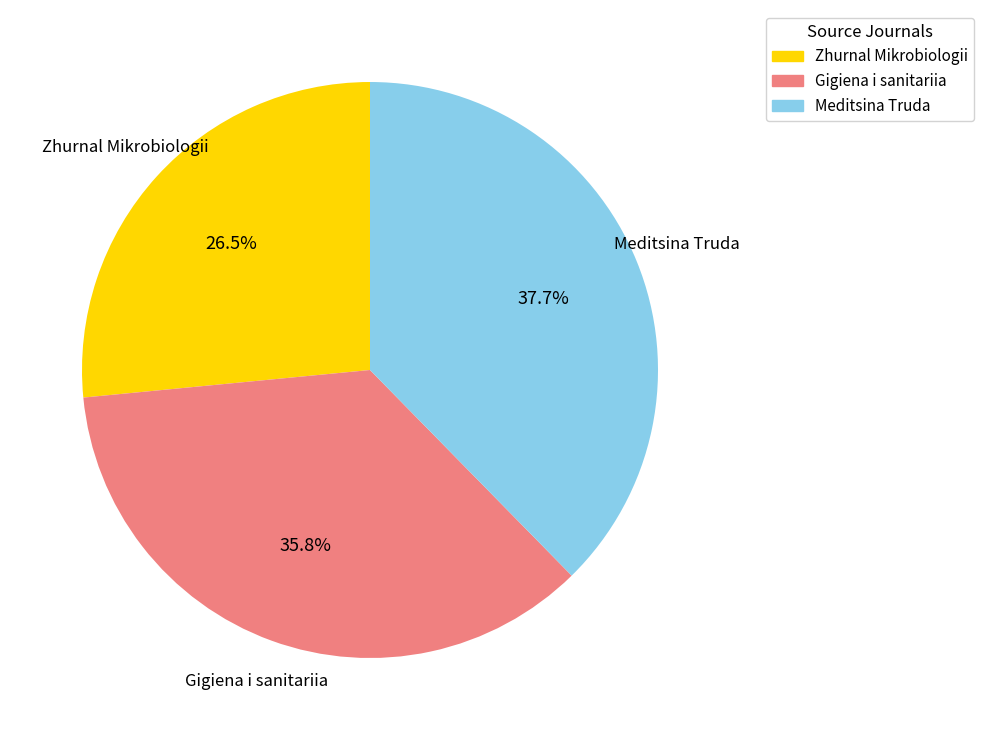

Which has a higher value, Zhurnal Mikrobiologii or Gigiena i sanitariia?

Gigiena i sanitariia